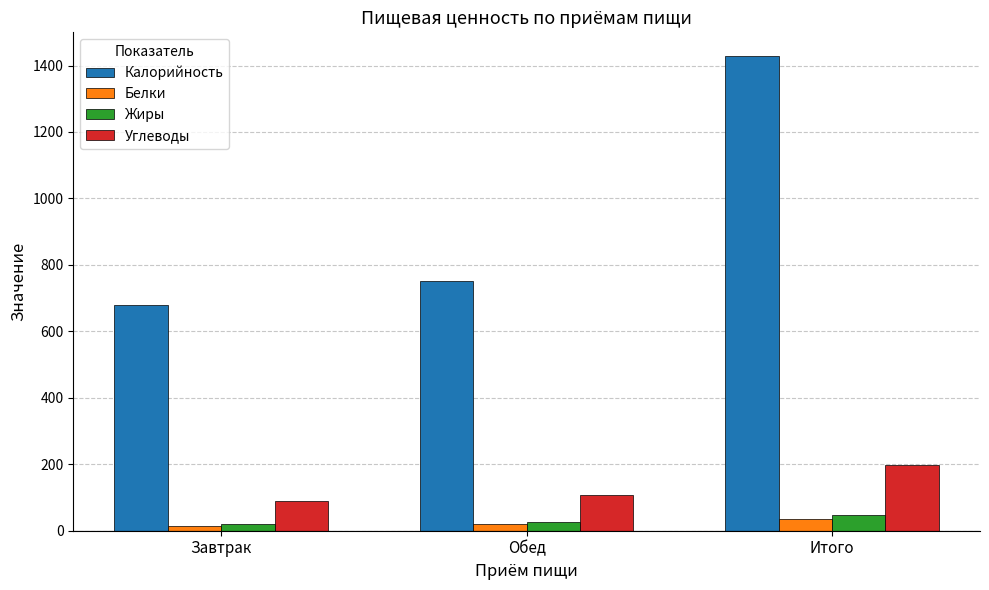

Which series changed the most between Завтрак and Итого?

Калорийность